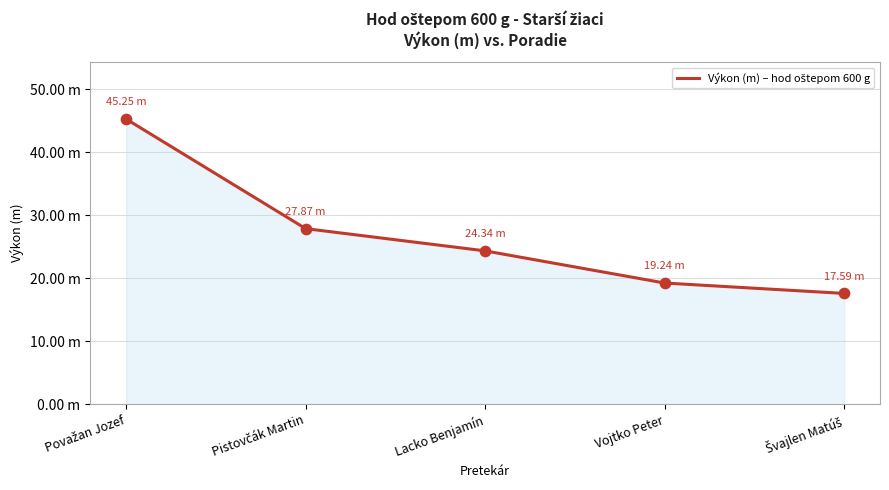

Approximately how many times larger is the value at Pistovčák Martin compared to Považan Jozef?

0.6